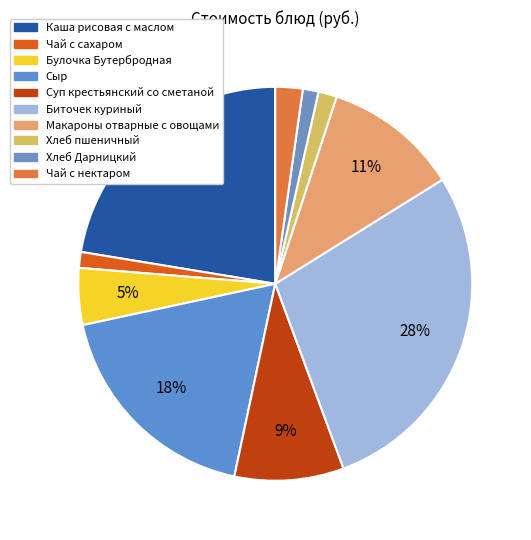

What is the total percentage of Биточек куриный and Хлеб Дарницкий?

29.5%